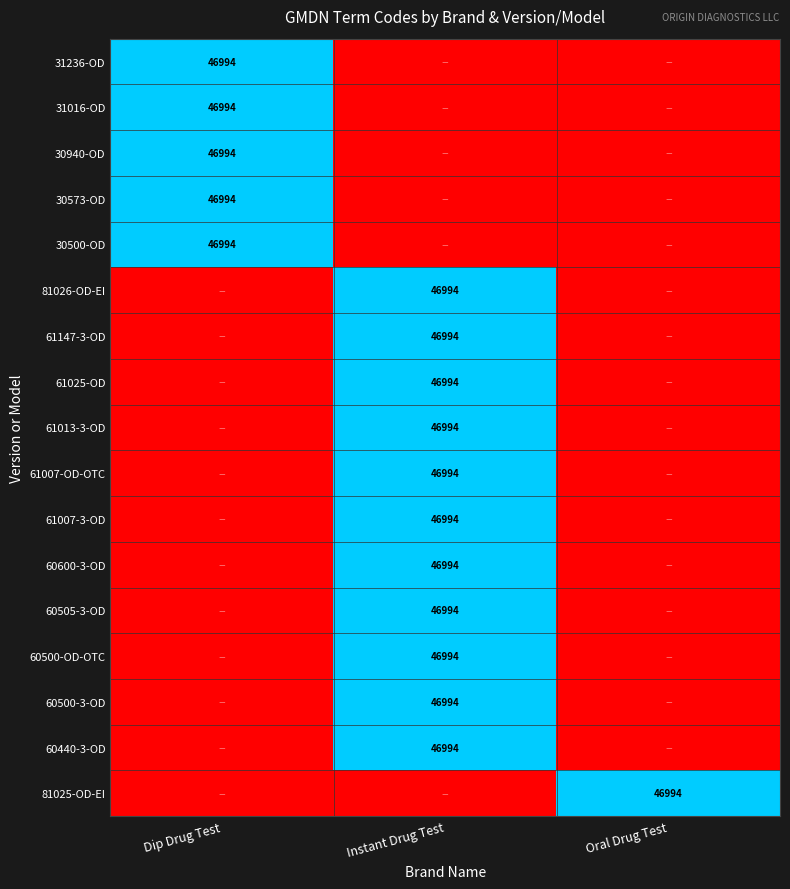

The value of 60600-3-OD at Instant Drug Test is 46994. True or false?

True